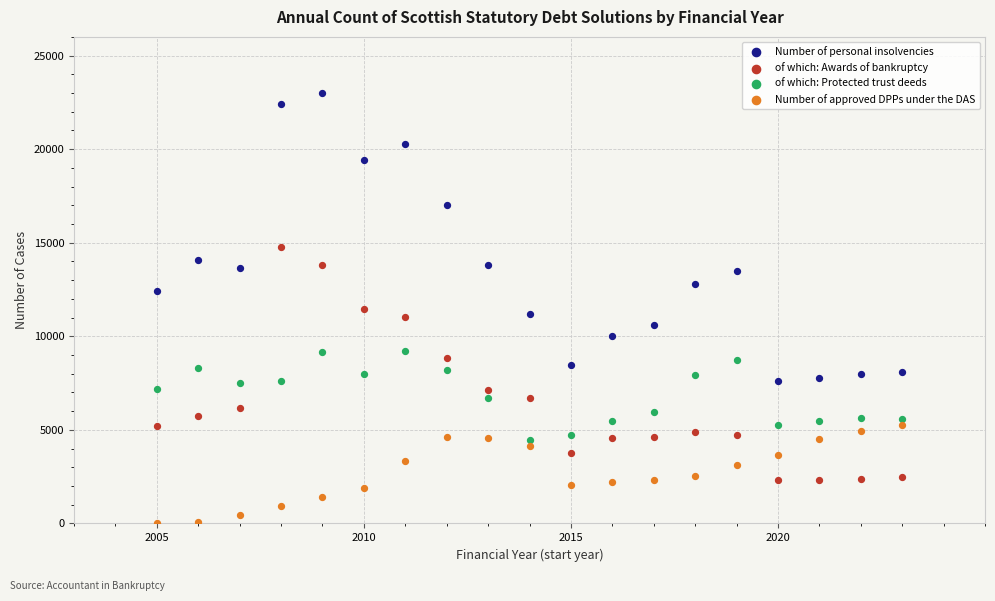

What are all the series names shown in the legend?

Number of personal insolvencies, of which: Awards of bankruptcy, of which: Protected trust deeds, Number of approved DPPs under the DAS